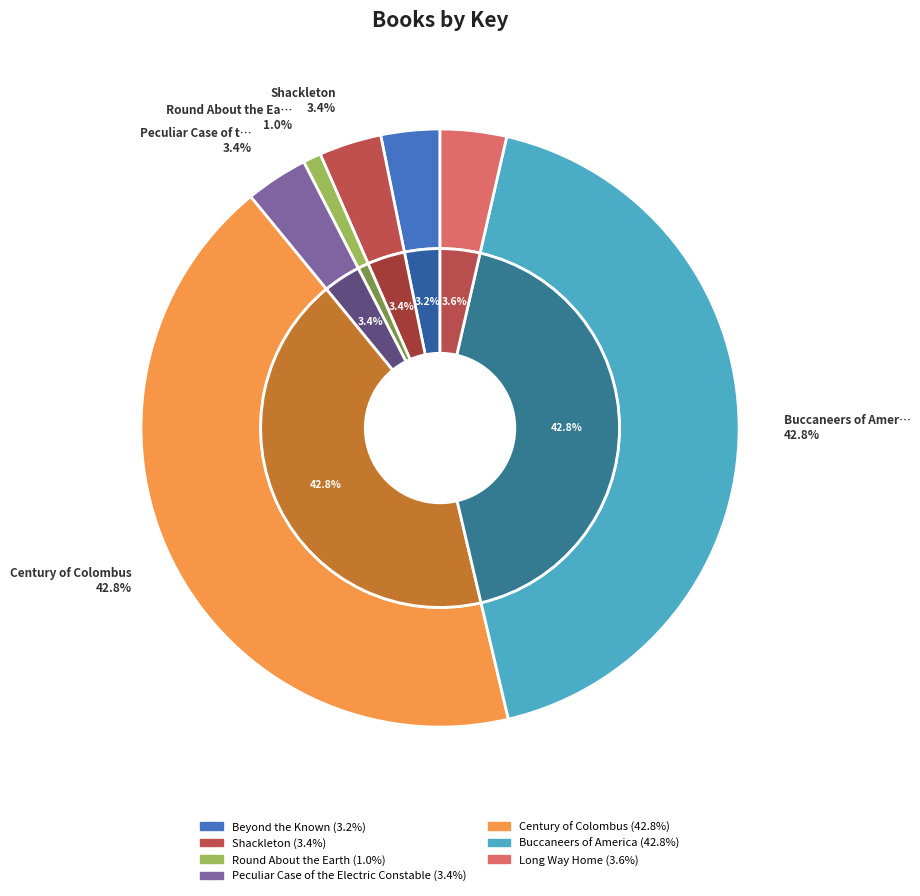

Which category has the smallest portion of the pie?

Round About the Earth